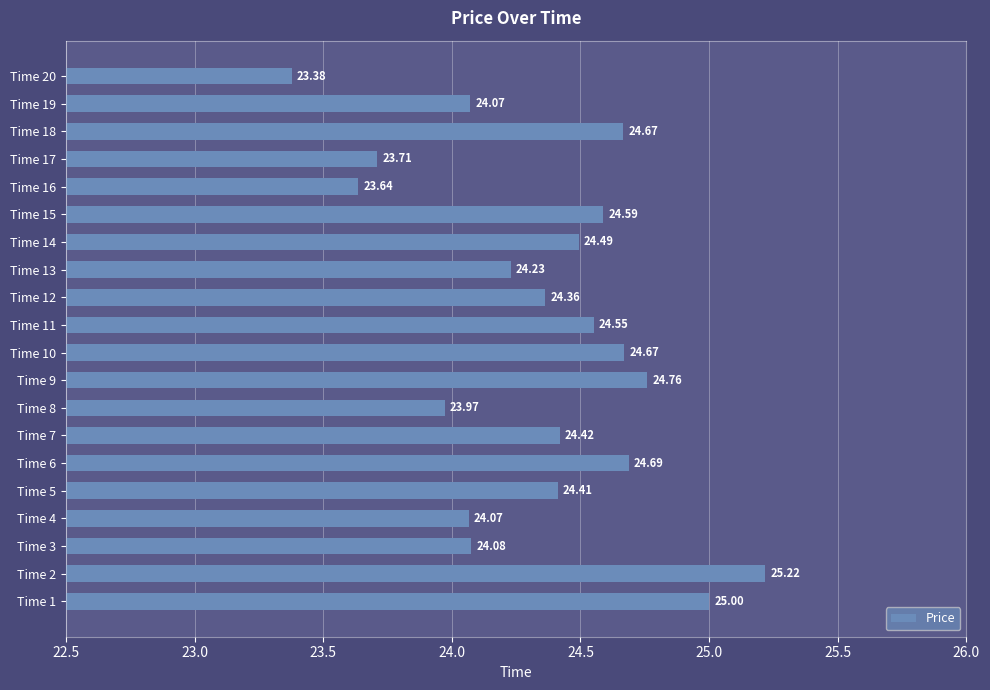

Does the chart contain stacked bars?

No